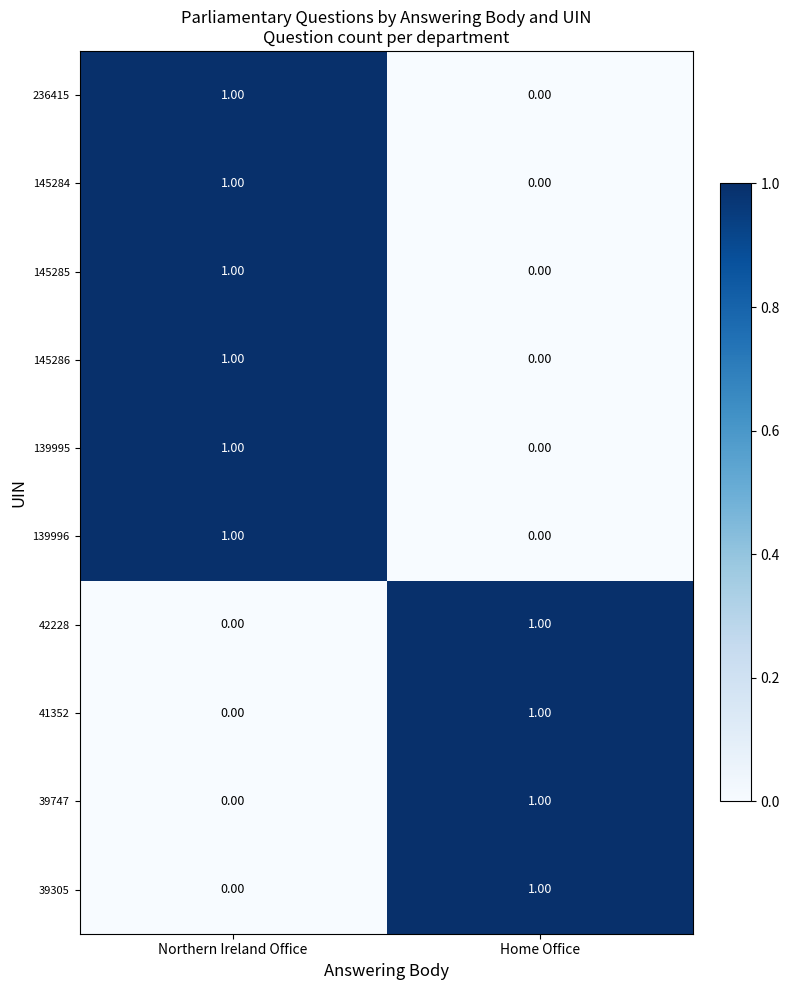

Which category has the highest value in the 139996 series?

Northern Ireland Office